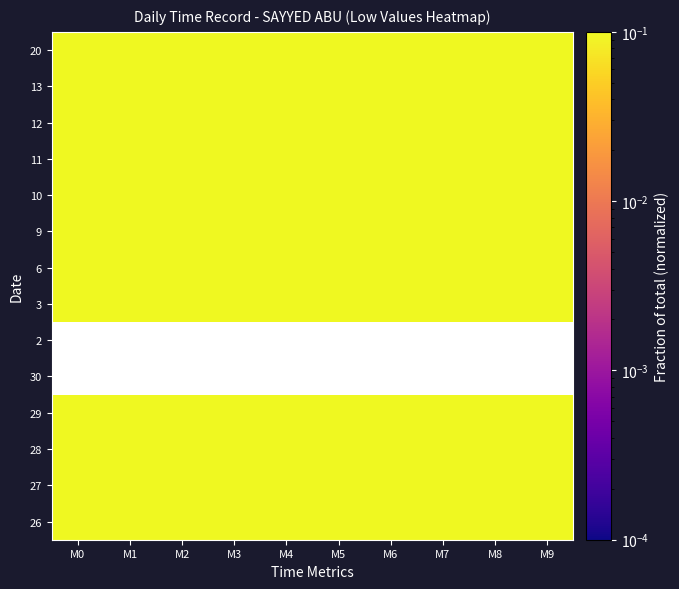

What is the maximum value shown in the chart?

1.0